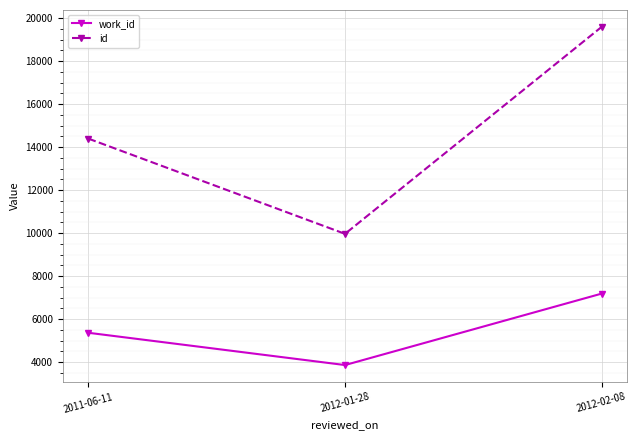

At which label is id closest to 14776?

2011-06-11